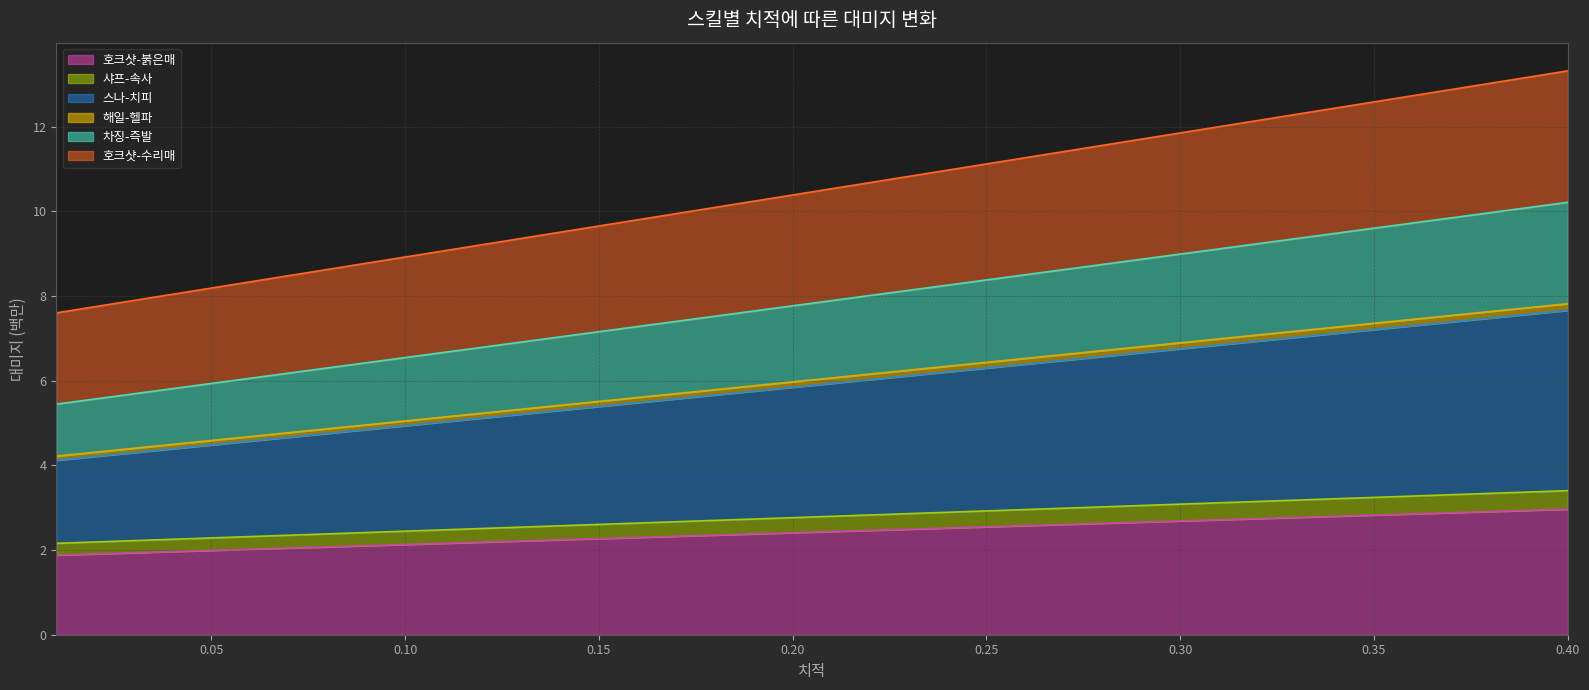

At which label does 스나-치피 first exceed 6?

0.21